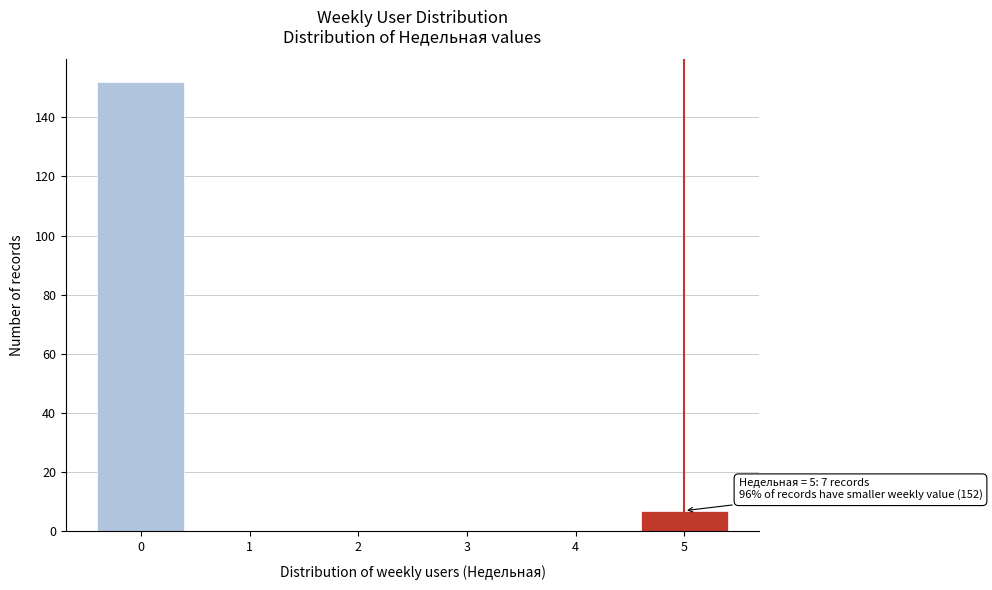

Reading left to right, extract all data points from this chart.

0=152	1=0	2=0	3=0	4=0	5=7